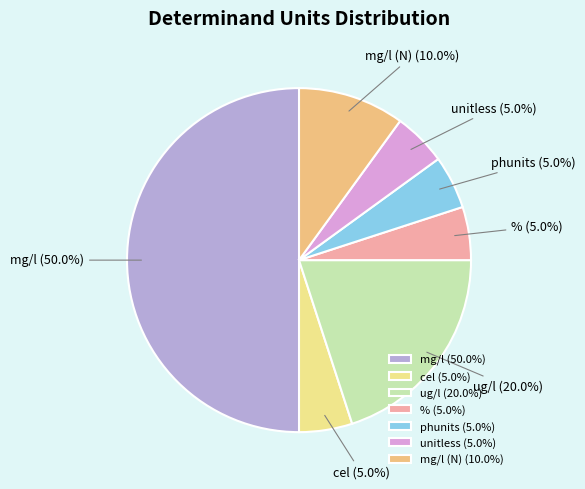

Is mg/l (N) the majority of the pie?

No